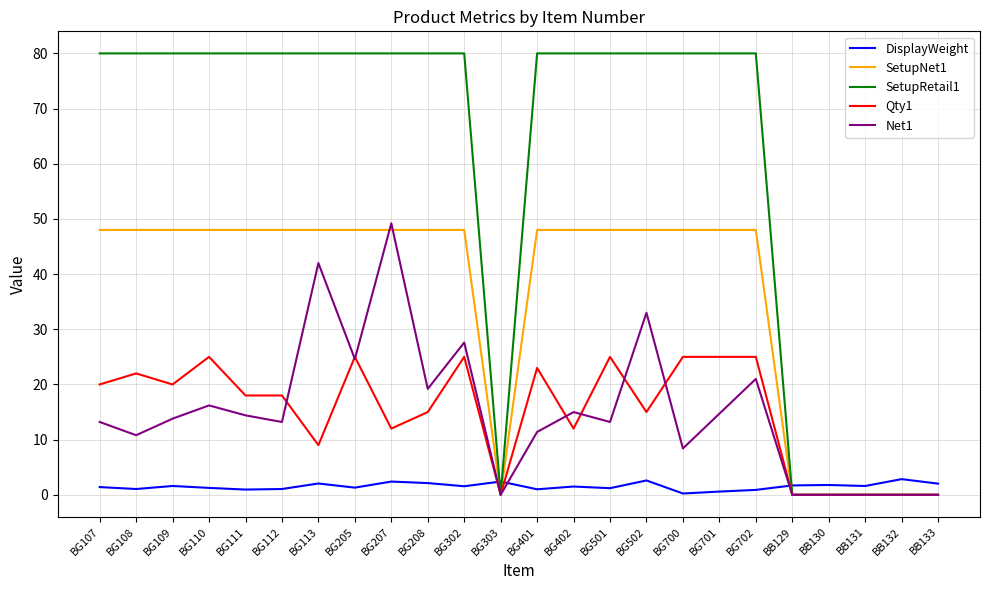

Rank the series by their maximum value, from highest to lowest.

SetupRetail1, Net1, SetupNet1, Qty1, DisplayWeight